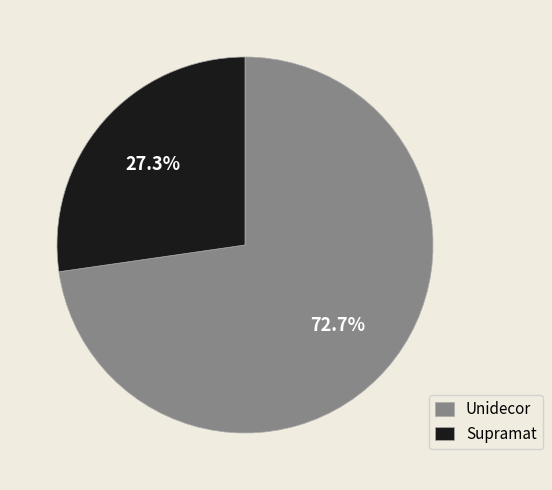

Between Unidecor and Supramat, which is larger?

Unidecor